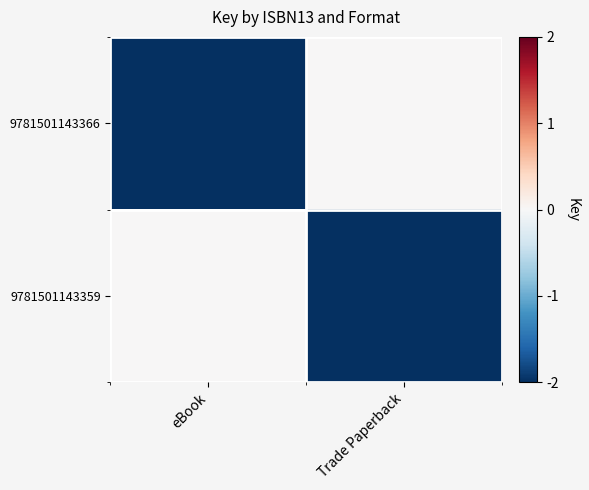

Which series has the largest total across all categories?

9781501143366